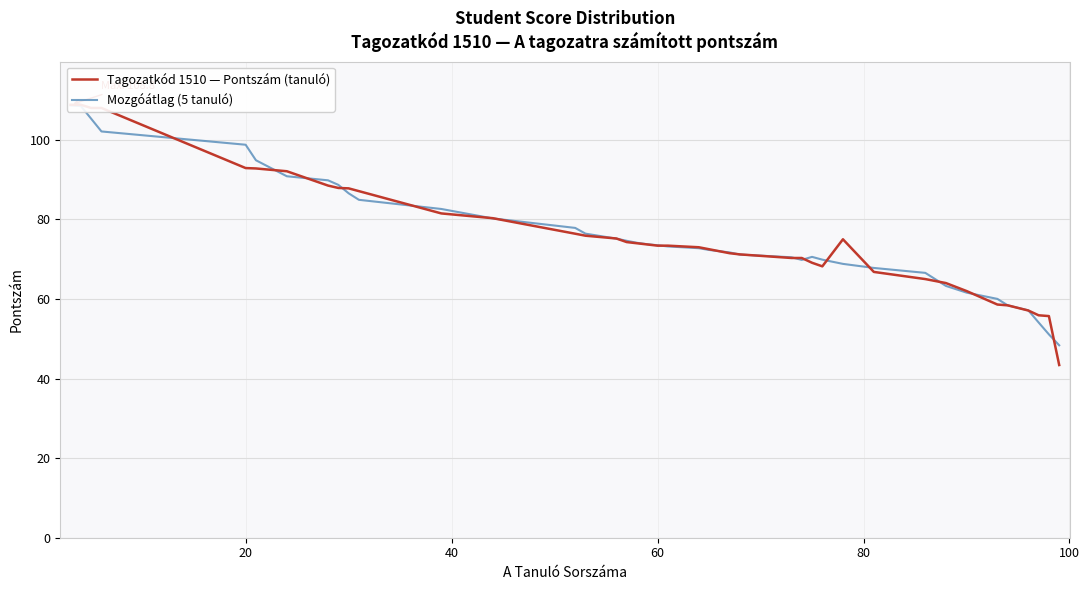

What is the sum of all Tagozatkód 1510 — Pontszám (tanuló) values?

3048.8